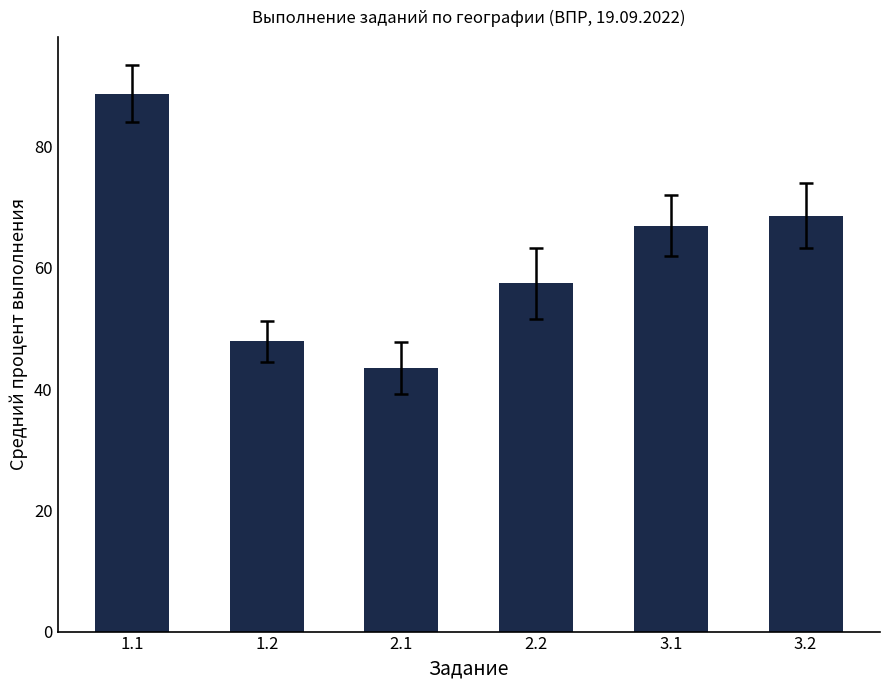

How many data points are less than 66?

3